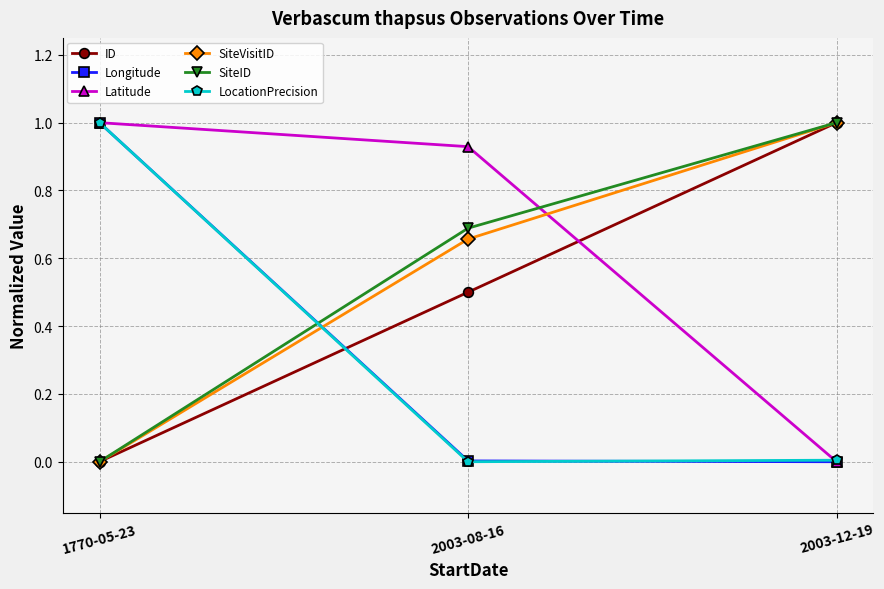

What are all the series names shown in the legend?

ID, Longitude, Latitude, SiteVisitID, SiteID, LocationPrecision